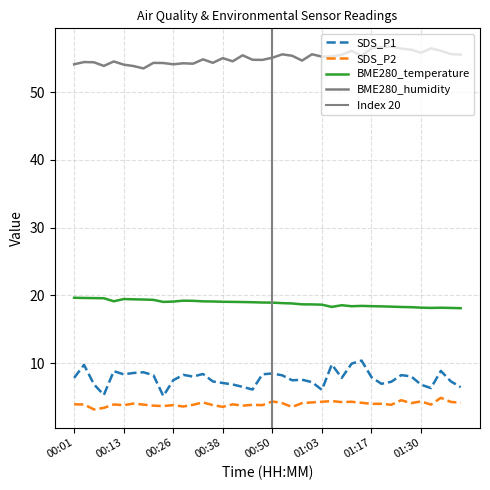

What value does the BME280_temperature series have at 00:26?

19.1